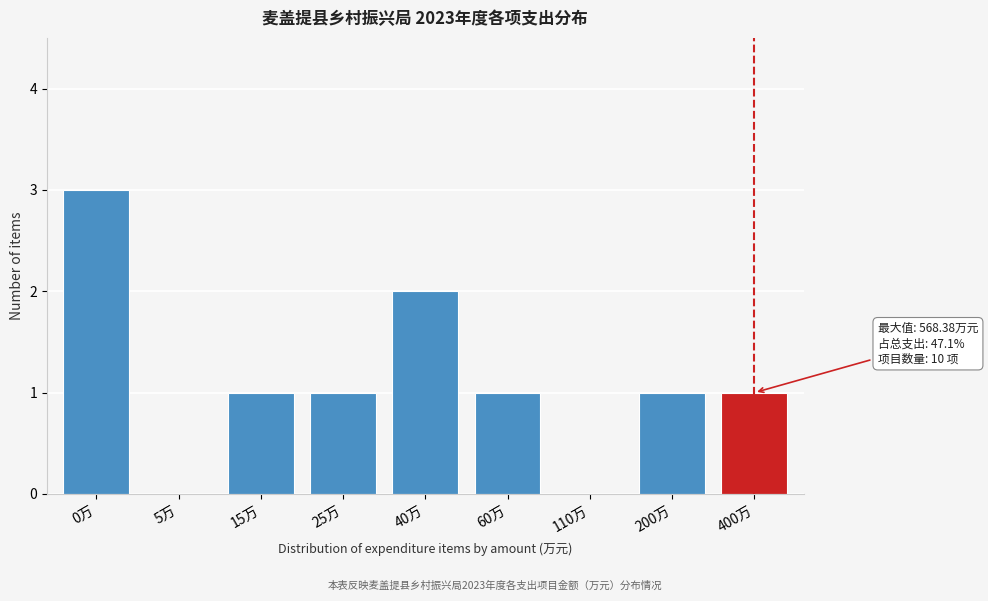

Reading left to right, list all the values displayed in this chart.

0万=3	5万=0	15万=1	25万=1	40万=2	60万=1	110万=0	200万=1	400万=1